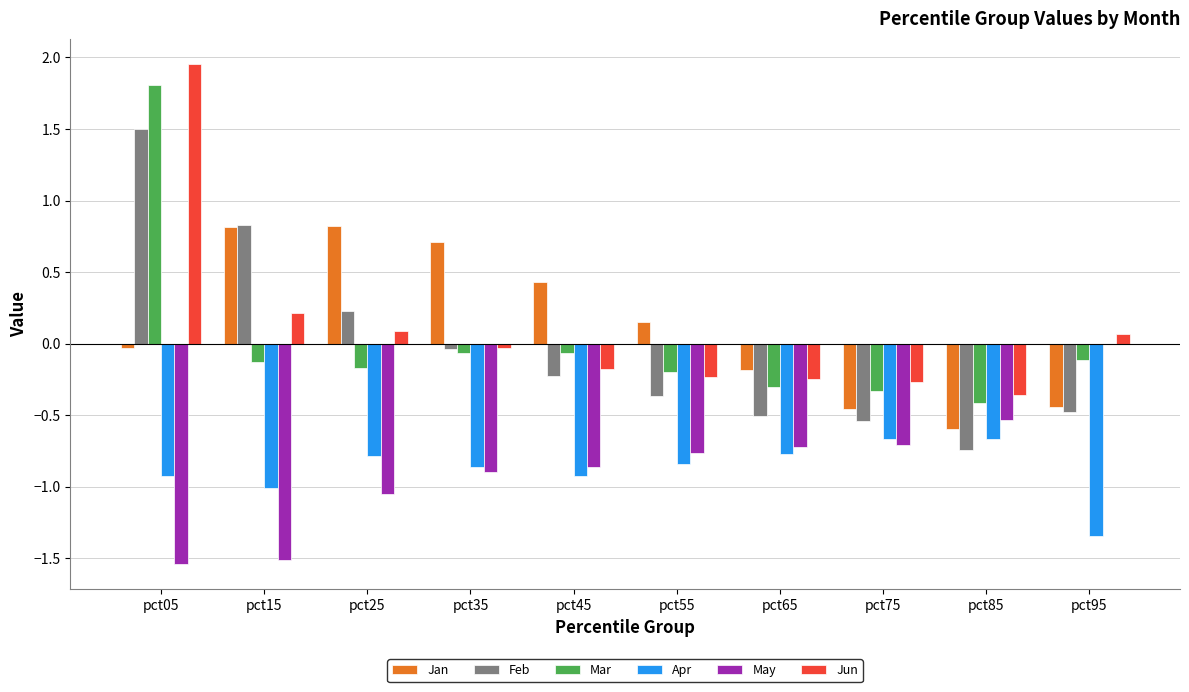

The value of Jan at pct15 is 0.8. True or false?

True